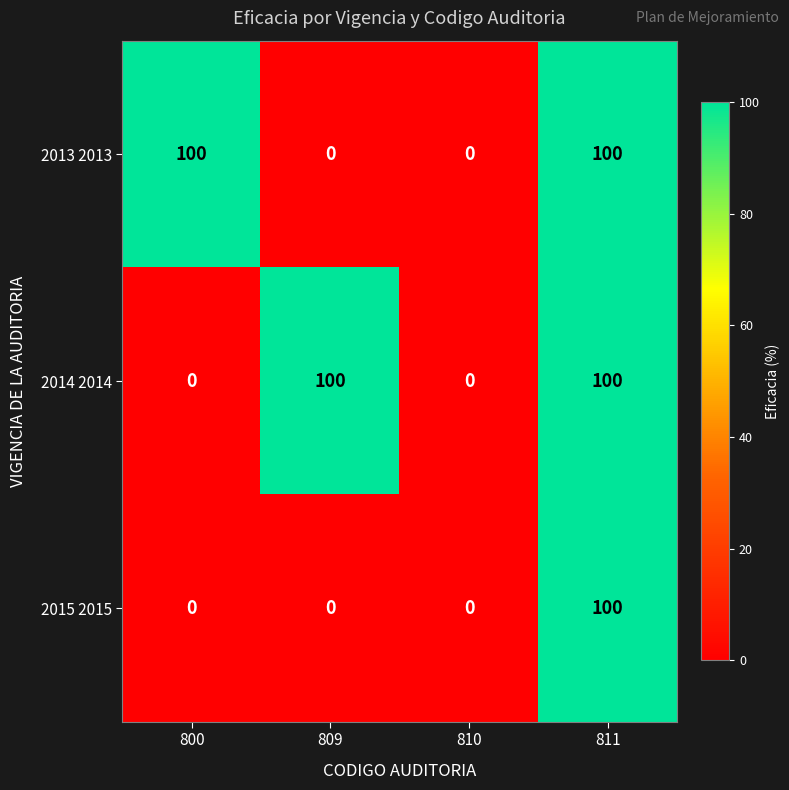

What is the greatest value displayed?

100